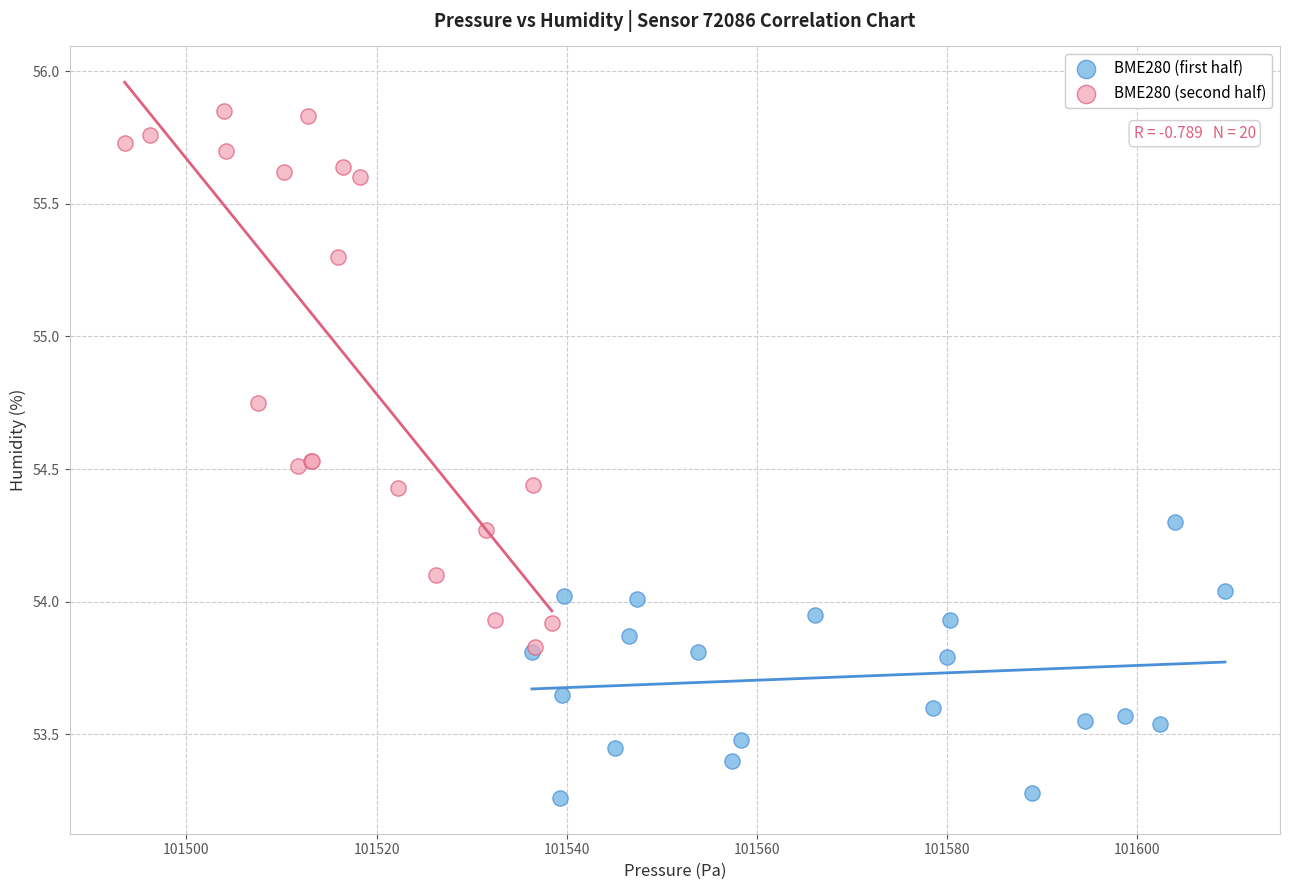

What are all the series names shown in the legend?

BME280 (first half), BME280 (second half)